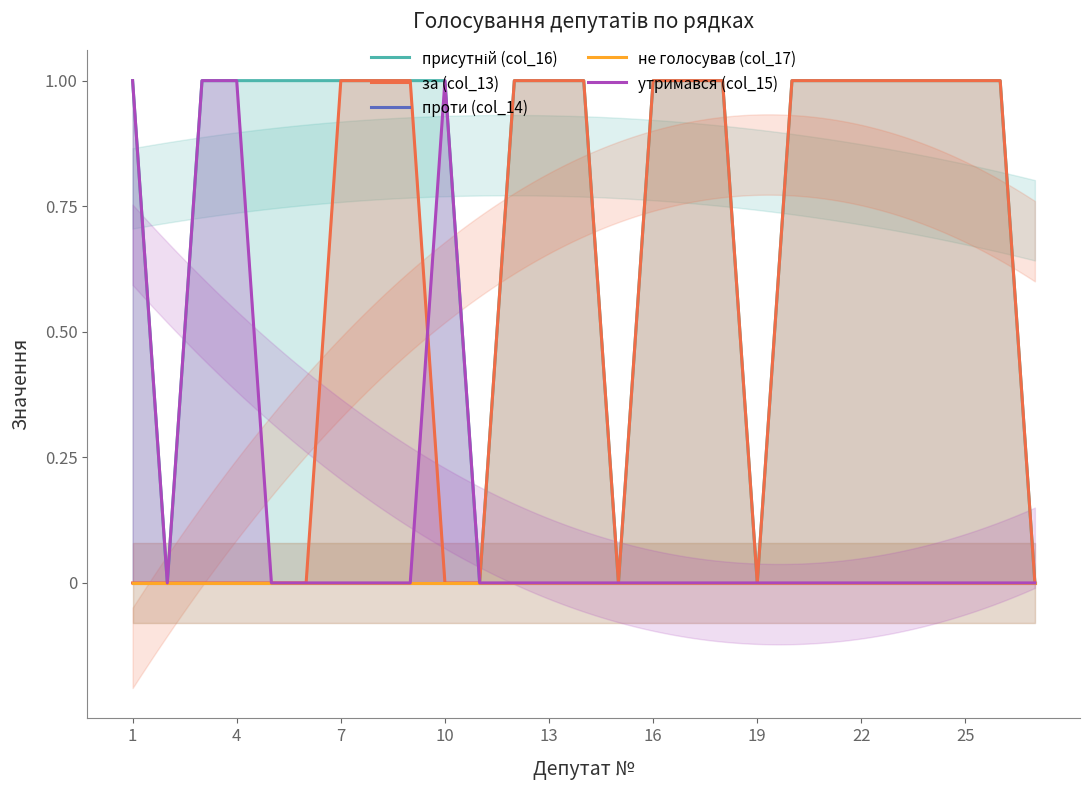

What are all the series names shown in the legend?

присутній (col_16), за (col_13), проти (col_14), не голосував (col_17), утримався (col_15)